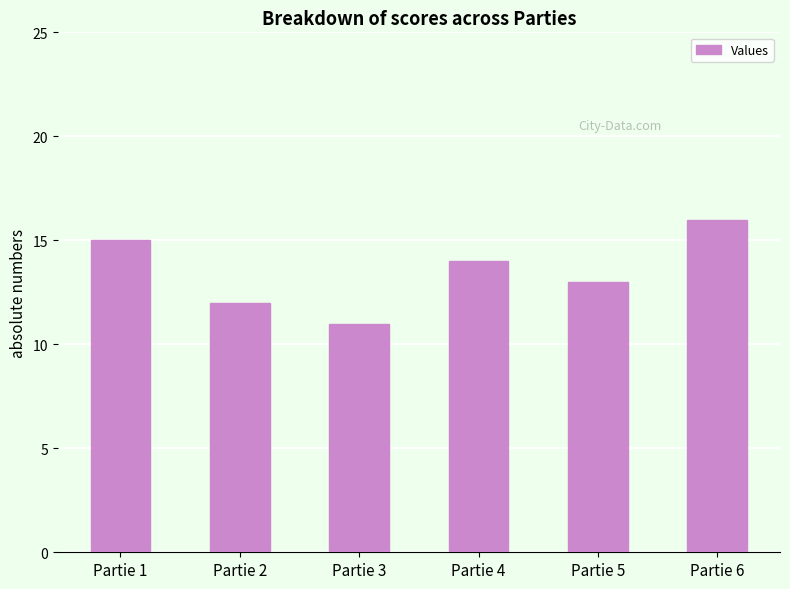

Is it true that the value at Partie 4 is 14?

True